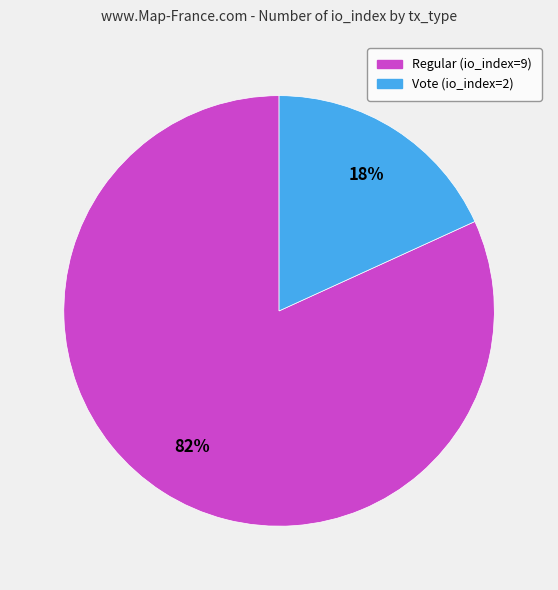

Does any single category account for the majority?

Yes